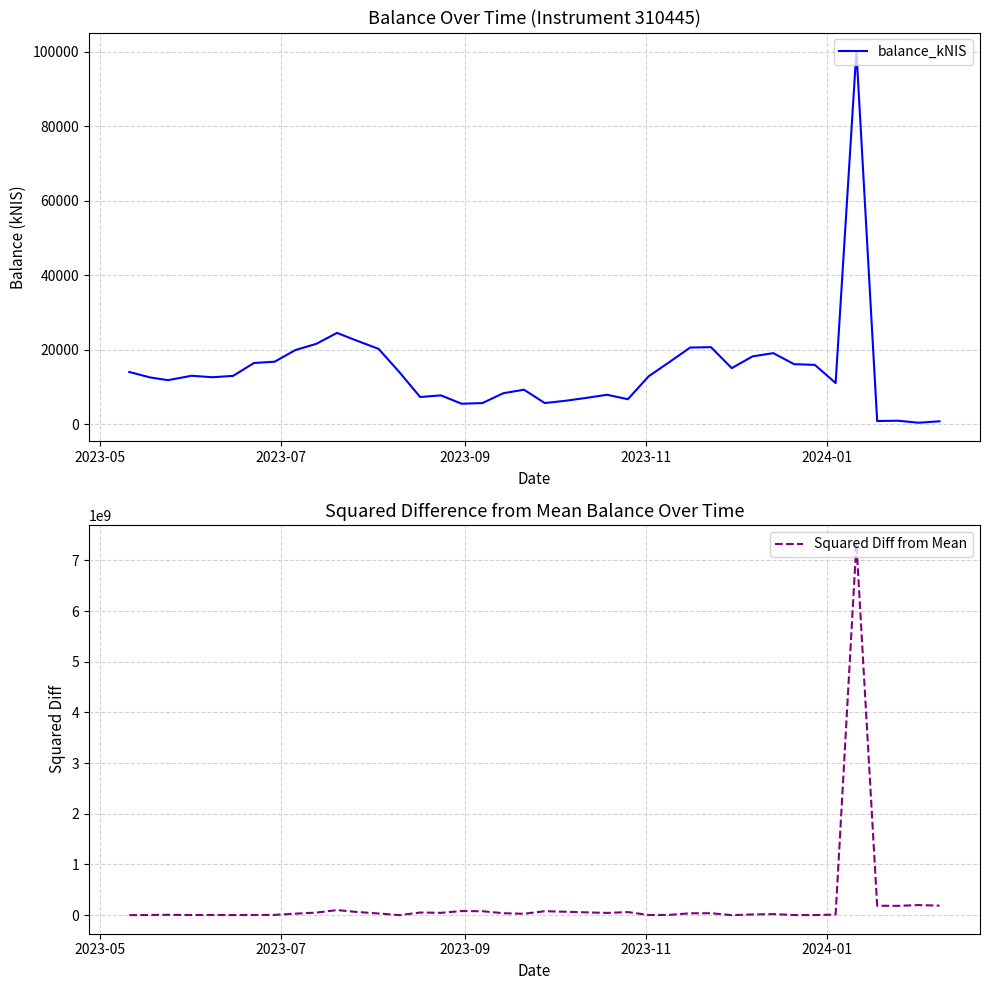

How many distinct data groups are displayed?

2